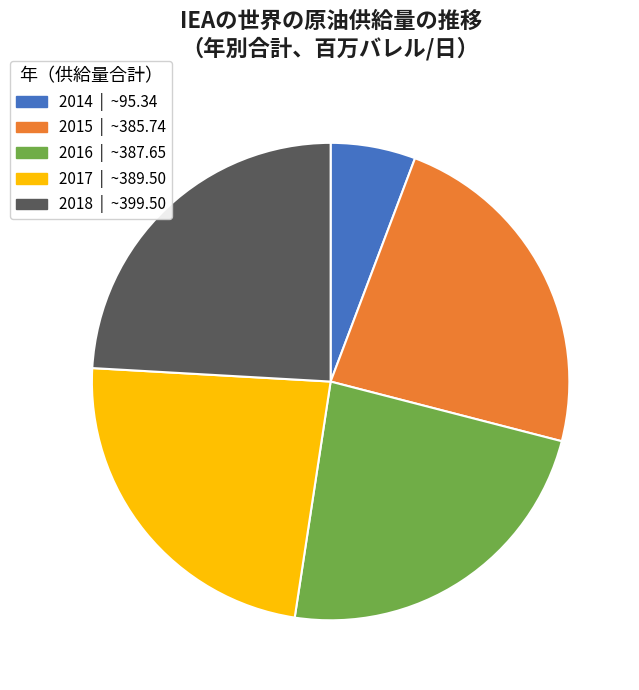

What is the ratio of the value at 2016 | ~387.65 to the value at 2015 | ~385.74?

1.0